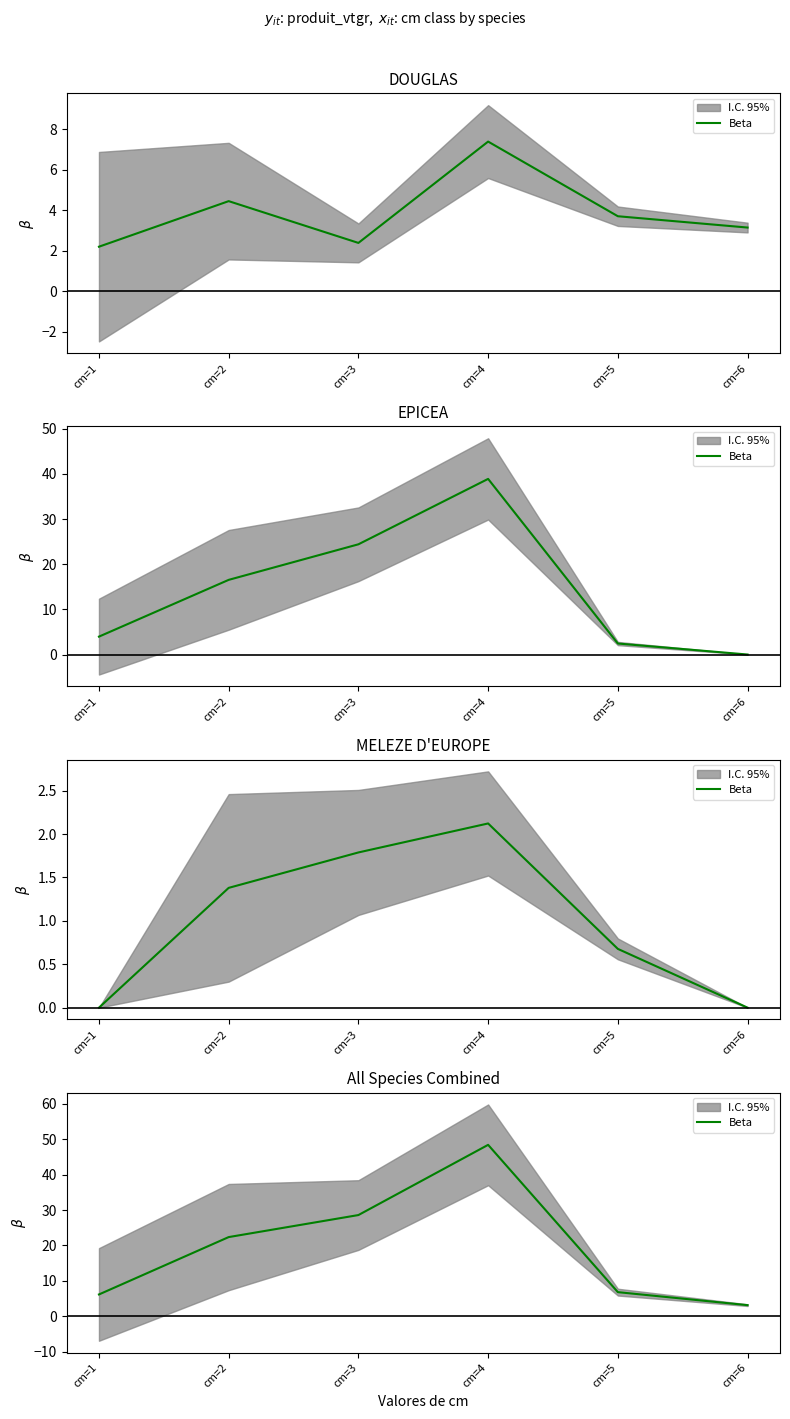

How many values are below 22?

3